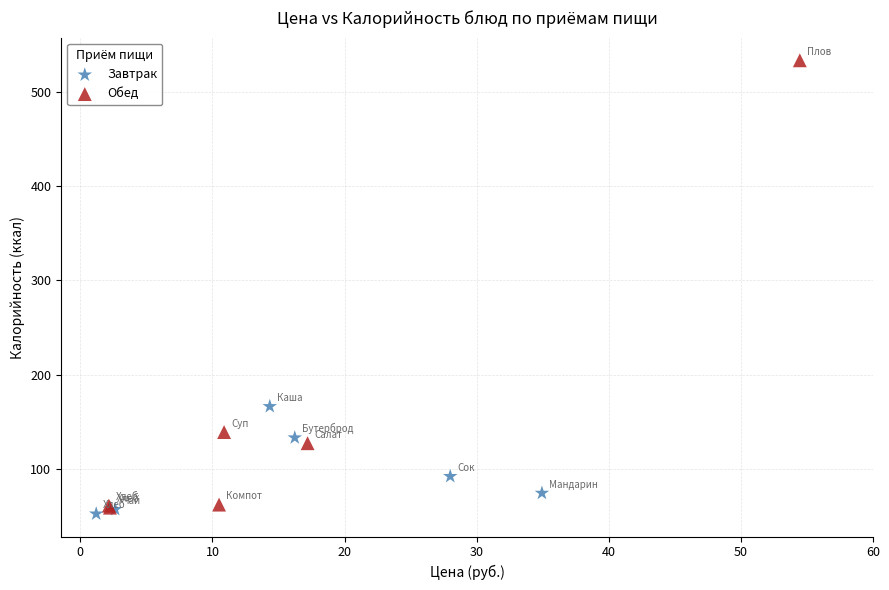

Which series contains the lowest Y value?

Завтрак